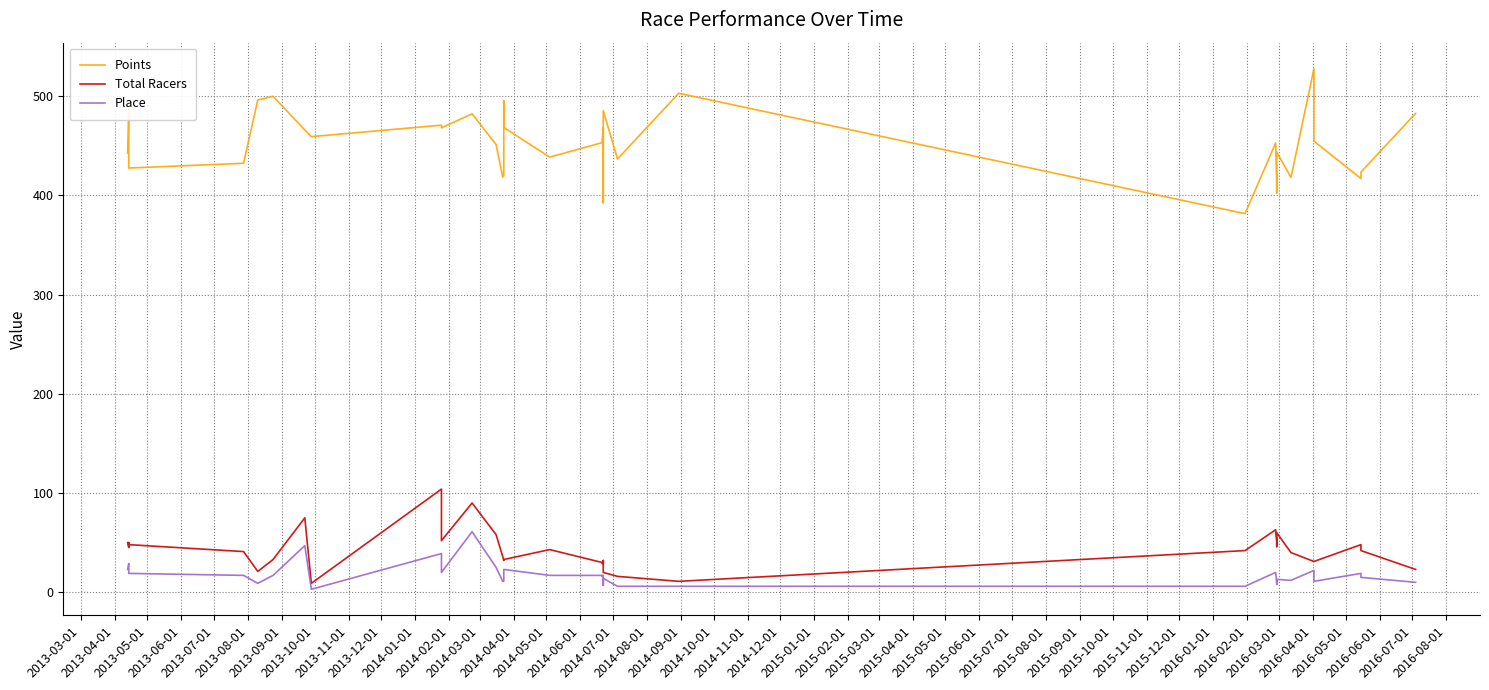

The Total Racers series shows 58.9 at 2014-07-01. True or false?

False